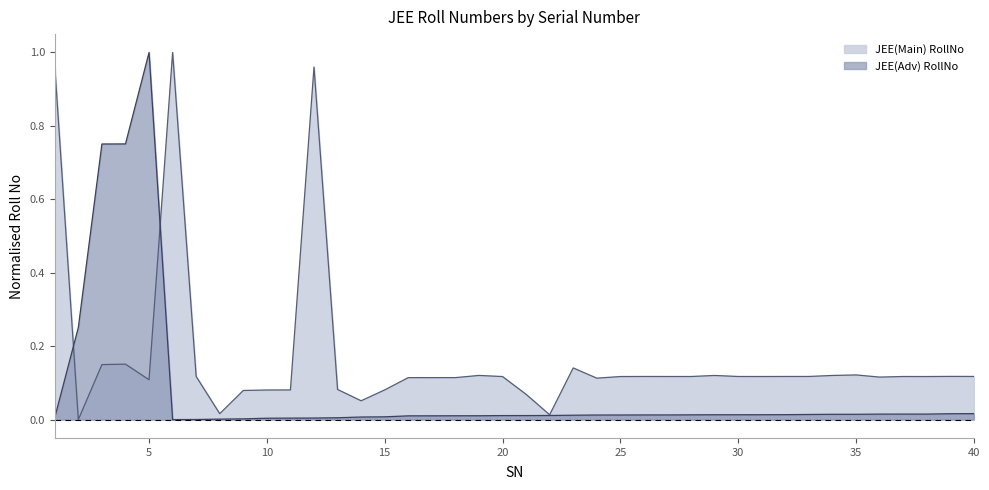

In JEE(Adv) RollNo, how many points are higher than both neighbors (excluding endpoints)?

1